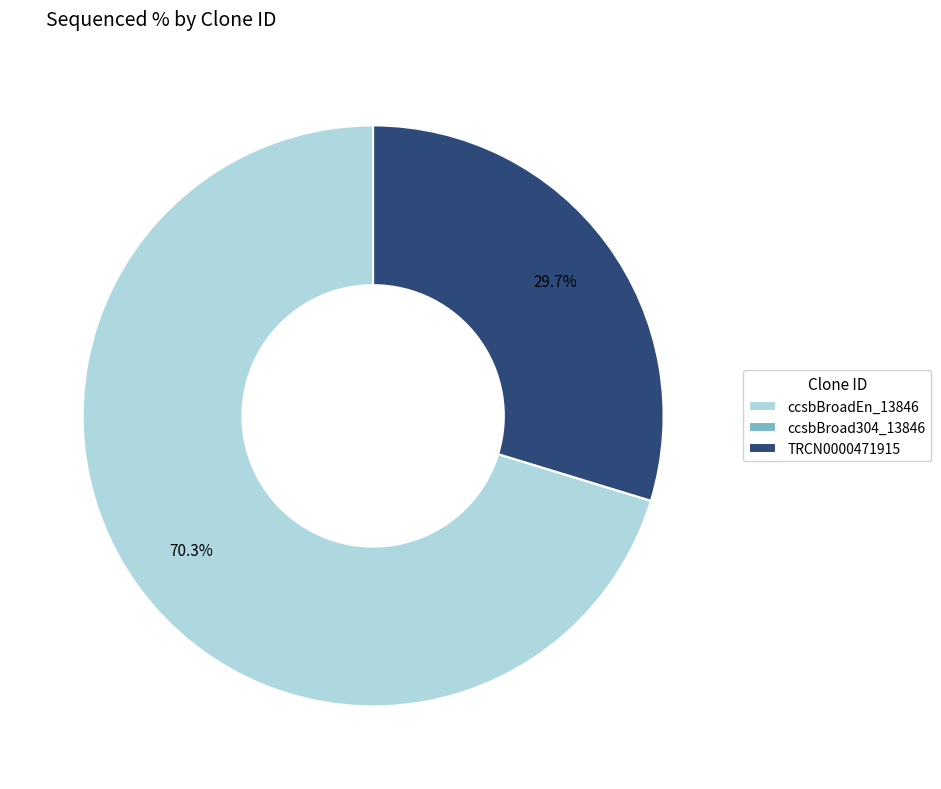

Which has a higher value, TRCN0000471915 or ccsbBroadEn_13846?

ccsbBroadEn_13846